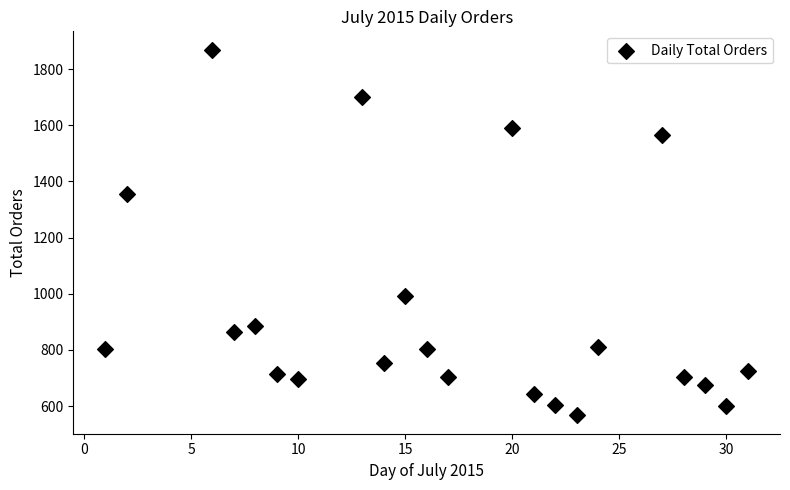

What Y value in the scatter plot is closest to 1218?

1354